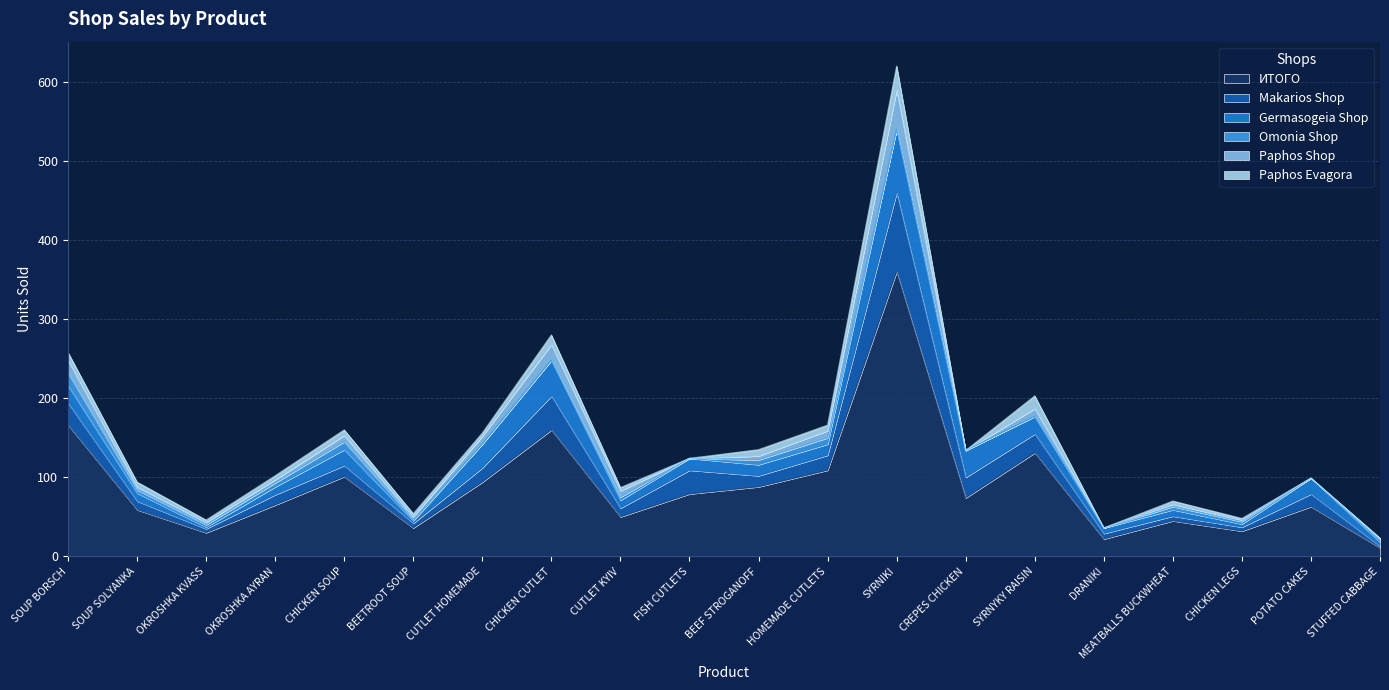

Does the chart display data point markers on the line(s)?

No